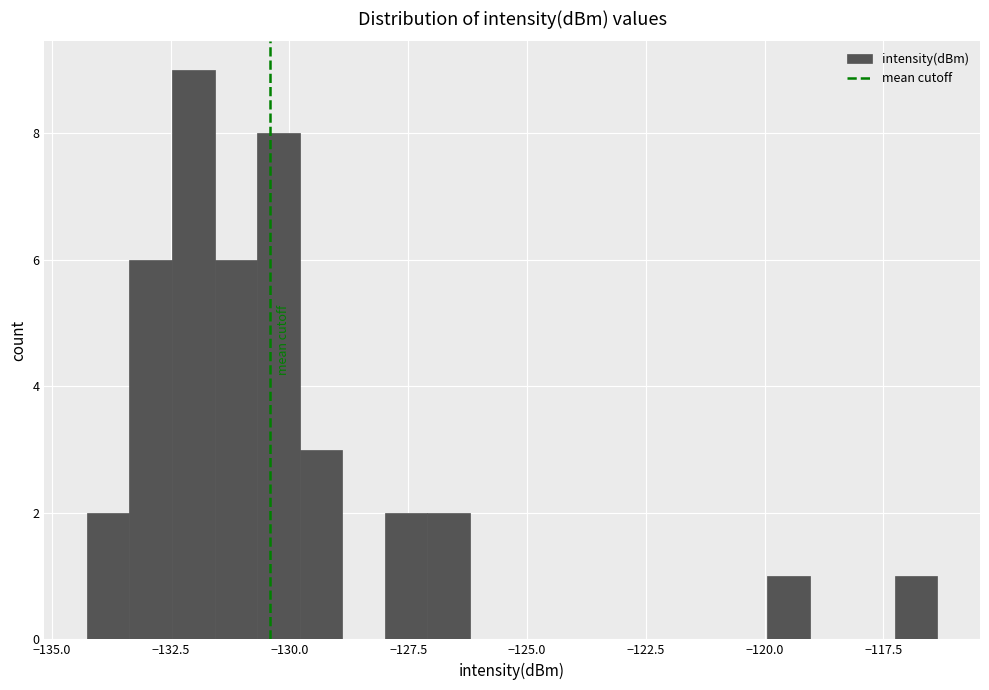

Around what value on the x-axis is the tallest bar? Give the approximate position of its centre, as read against the axis.

-132.0